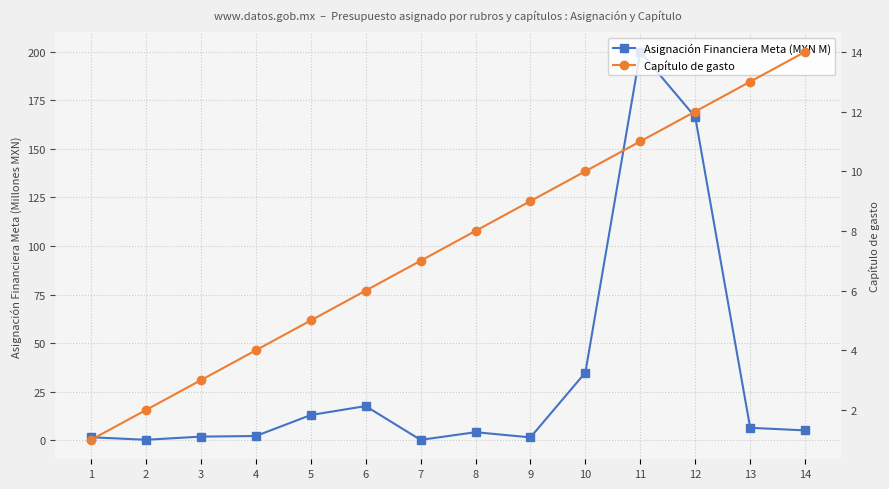

In Asignación Financiera Meta (MXN M), how many points are higher than both neighbors (excluding endpoints)?

3